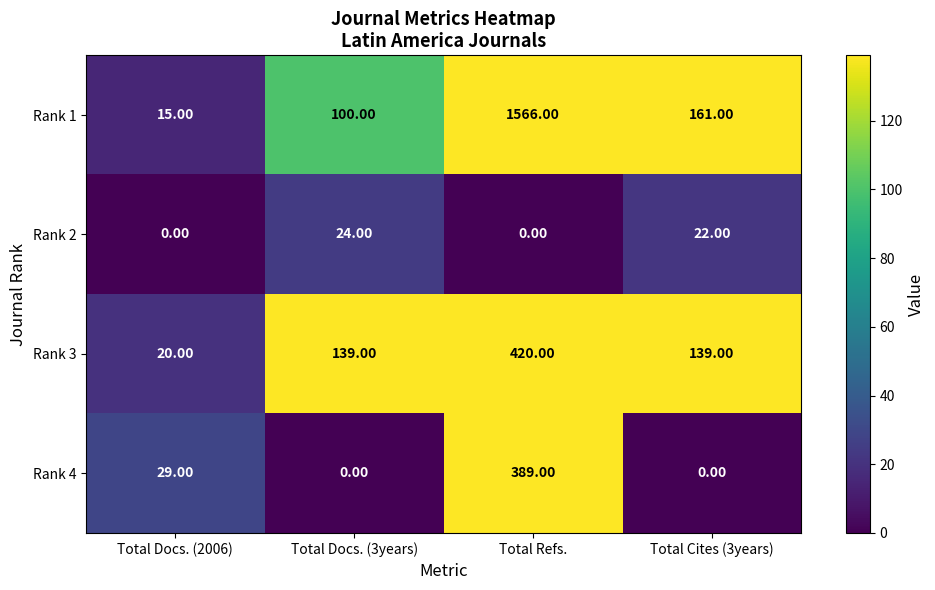

Between Total Docs. (2006) and Total Cites (3years), which series saw the biggest shift?

Rank 1